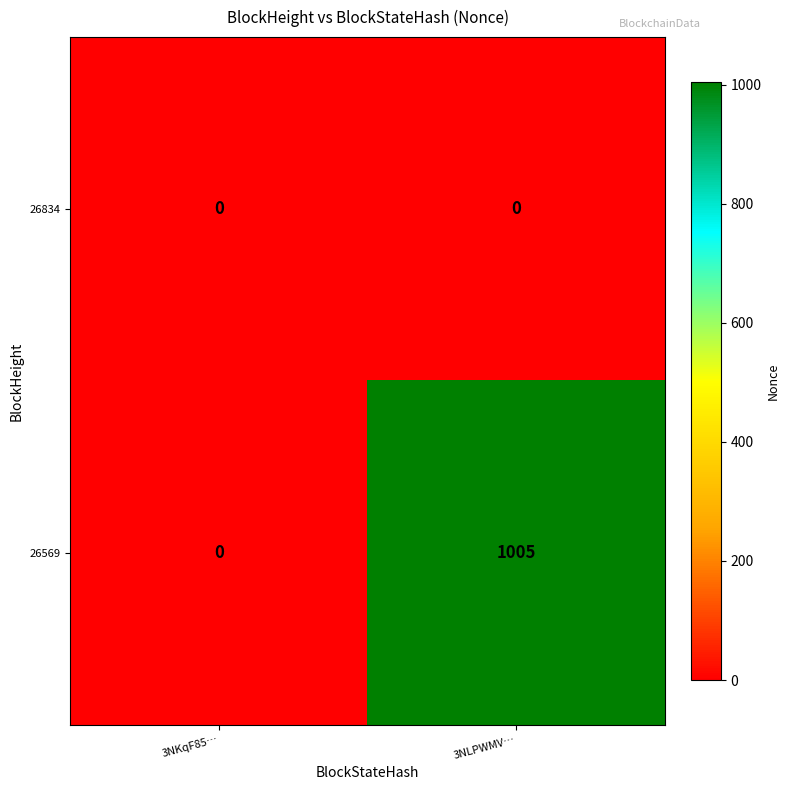

Rank the series by their average value, from lowest to highest.

26834, 26569